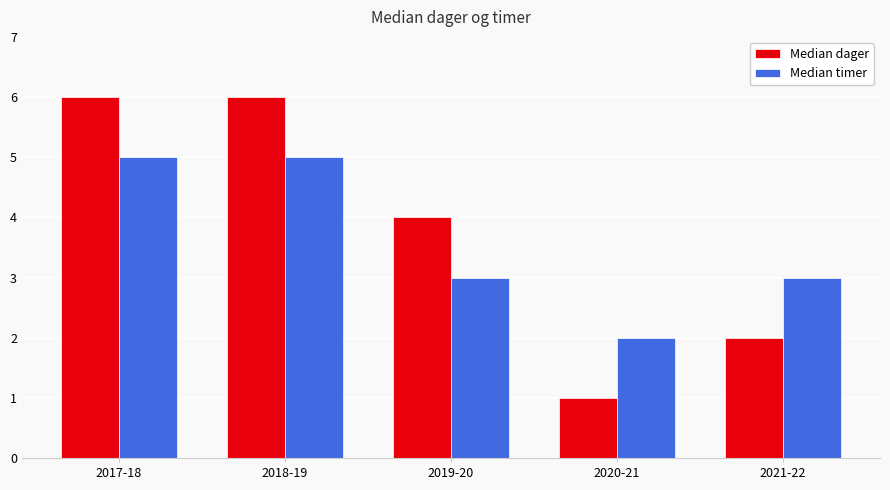

The value of Median timer at 2019-20 is 3. True or false?

True